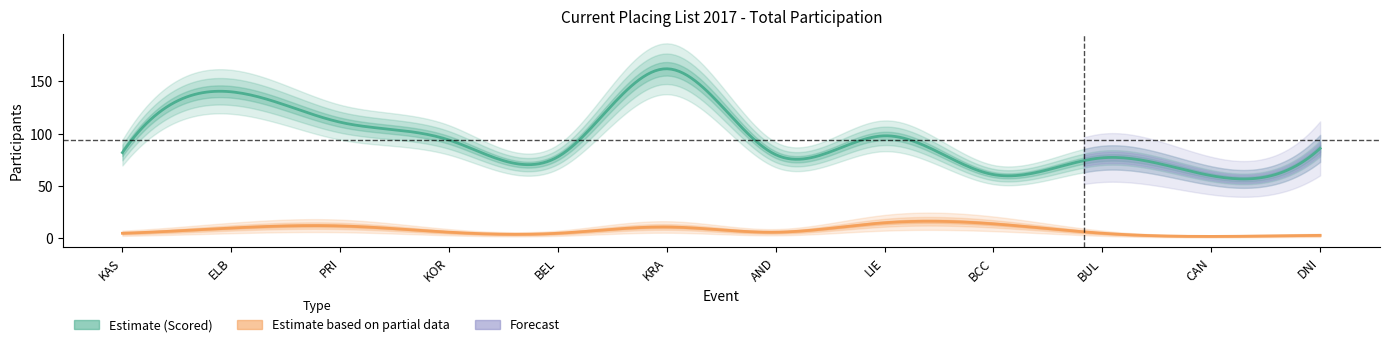

True or false: Not scored and Scored intersect in this chart.

False